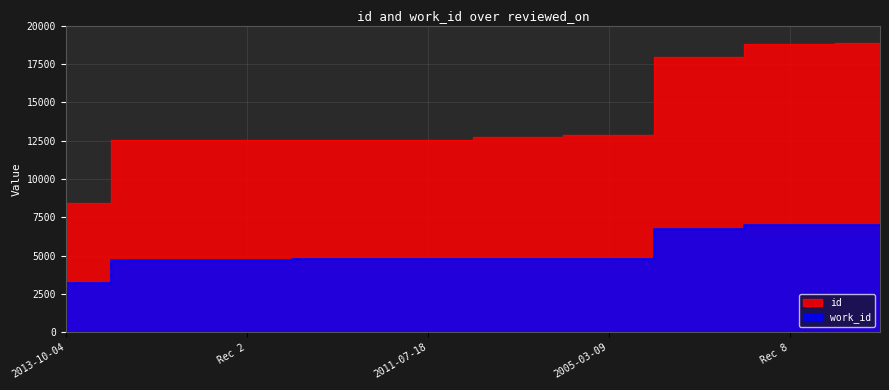

What is the sum of the work_id values at  and 2005-03-09?

11792